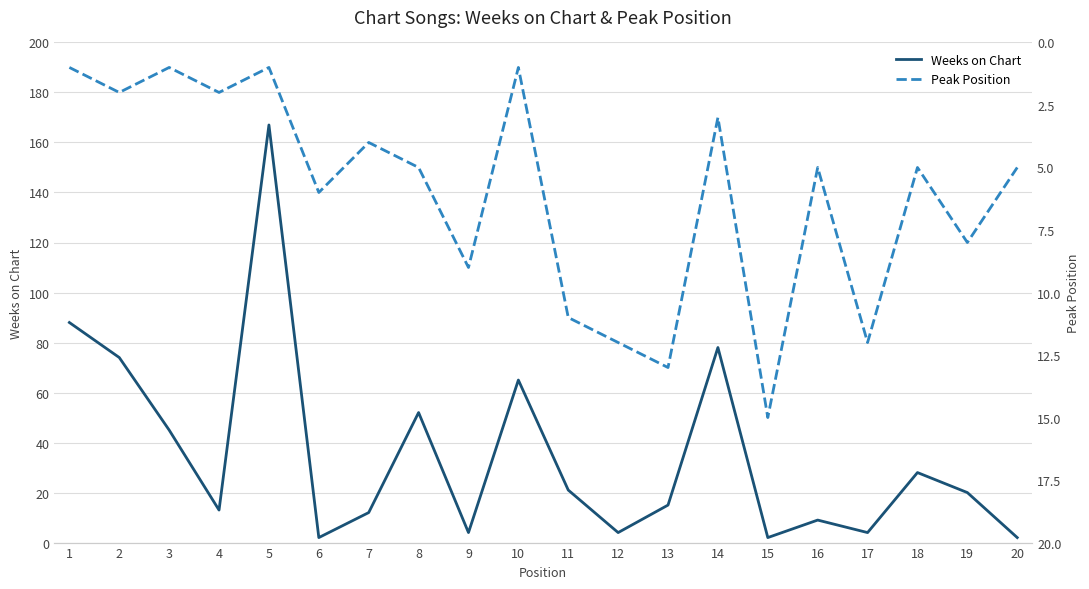

What is the total value across all series at 10?

66